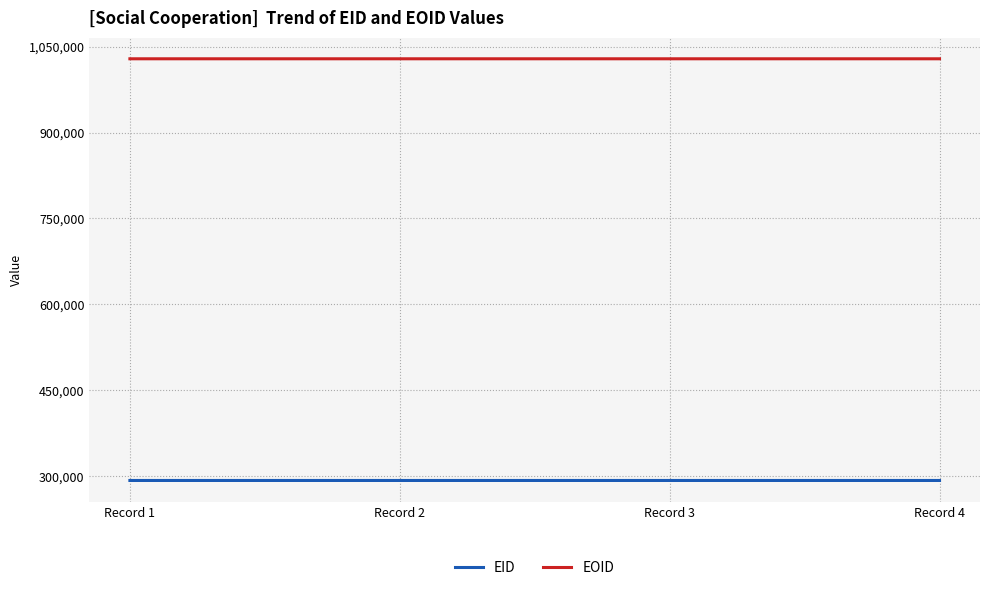

Is the value of EOID at Record 1 greater than the value of EID at Record 3?

Yes